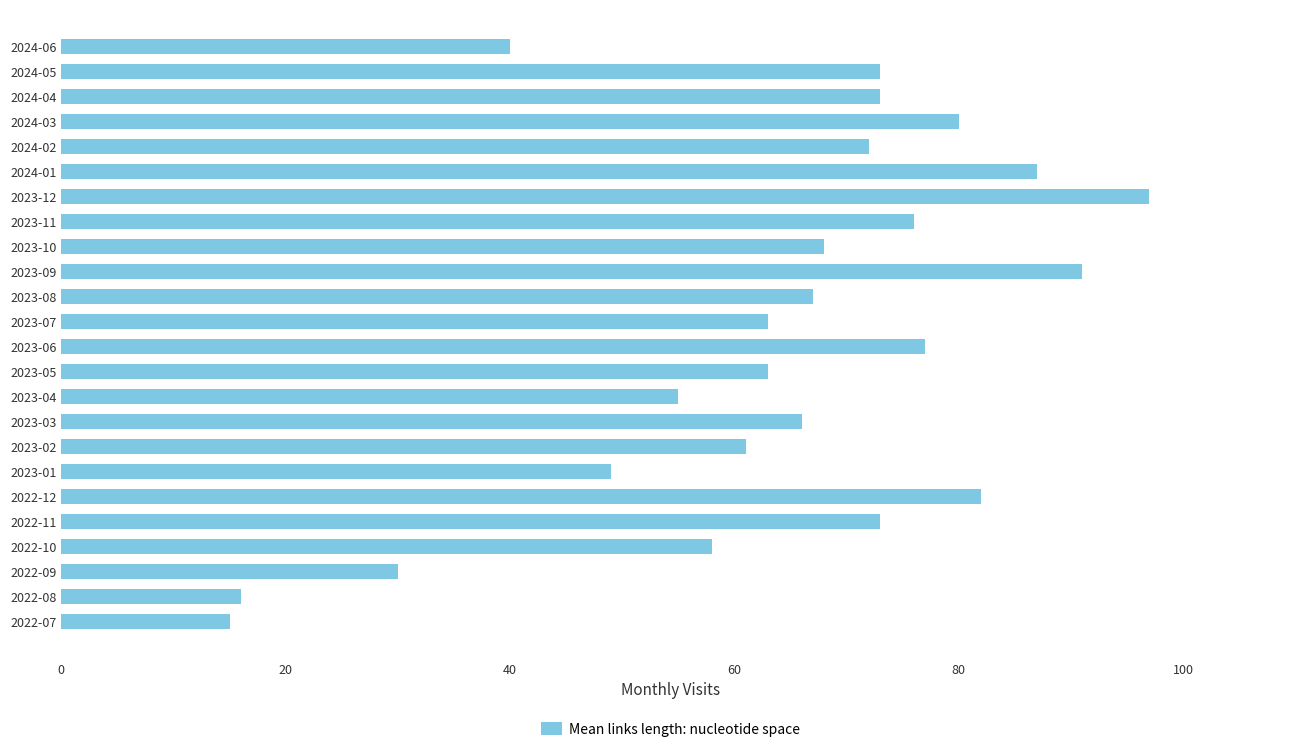

Which category has the highest value across all series?

2023-12